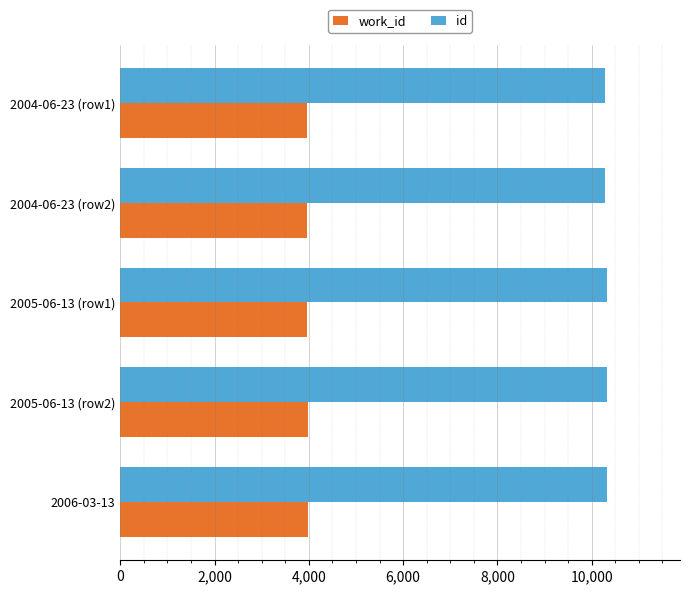

What are all the series names shown in the legend?

work_id, id